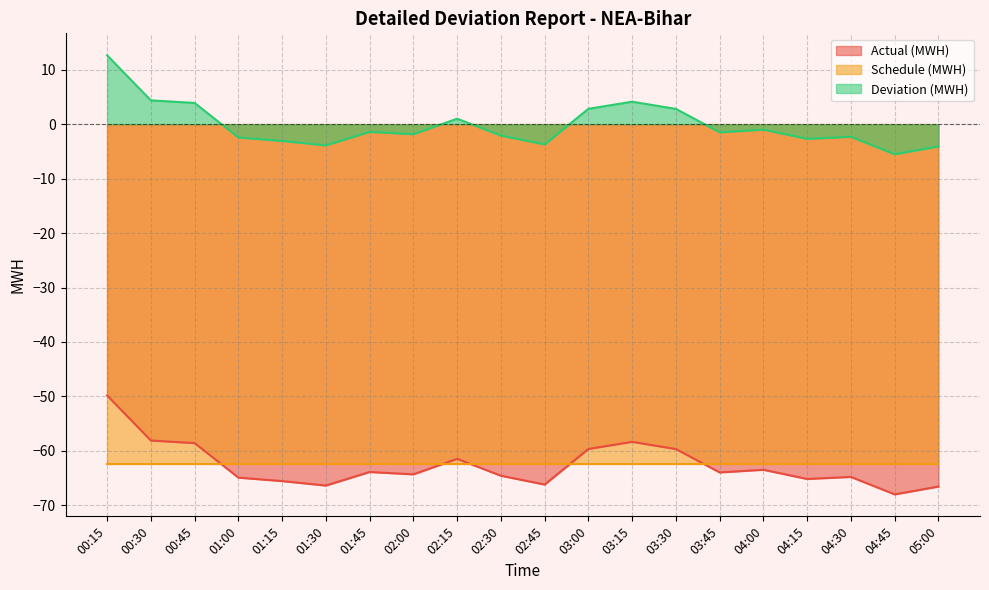

True or false: Deviation (MWH) and Actual (MWH) intersect in this chart.

False